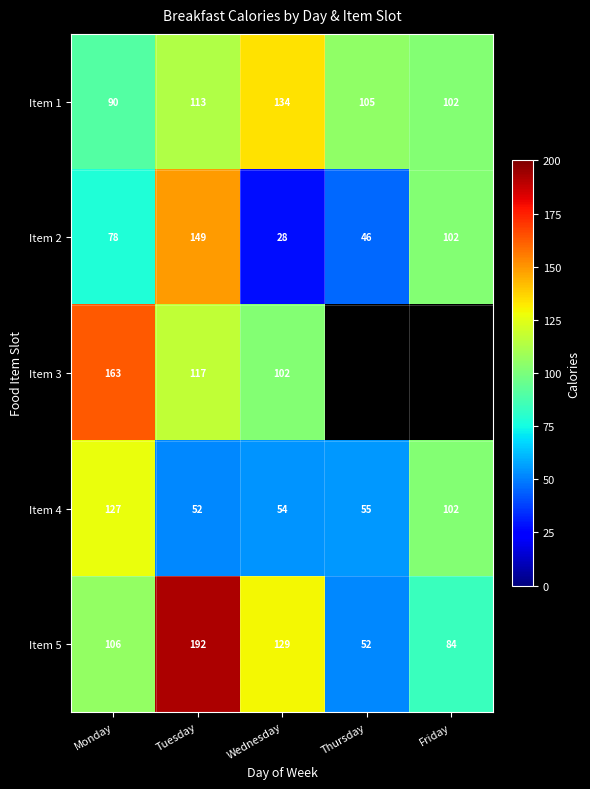

Read the Item 1 value at Friday, to the nearest 5.

100